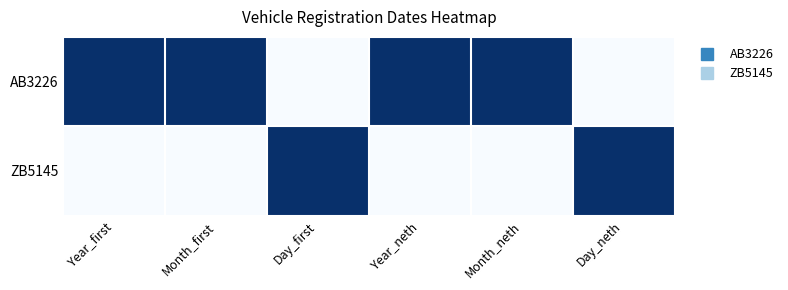

What is the spread (max minus min) of values at Year_first?

1